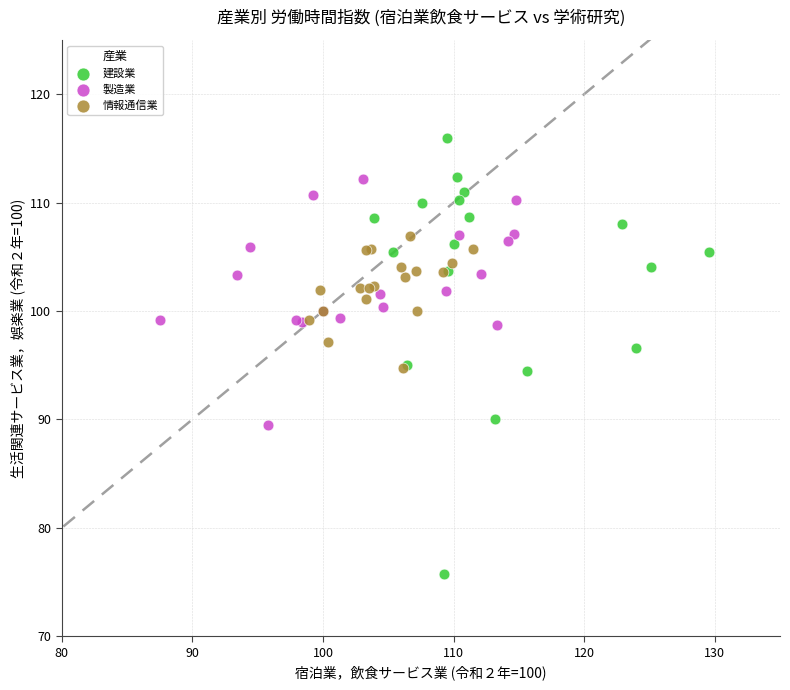

Which series has the widest spread of Y values?

建設業